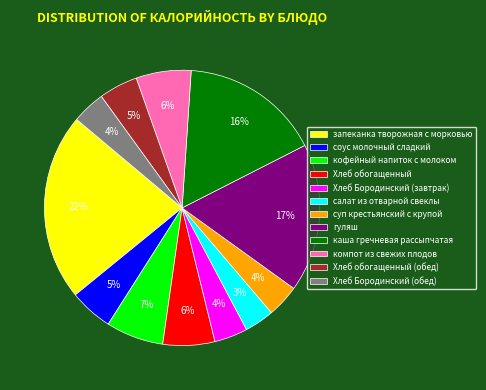

To the nearest percent, what is the combined percentage of суп крестьянский с крупой and Хлеб обогащенный?

10%